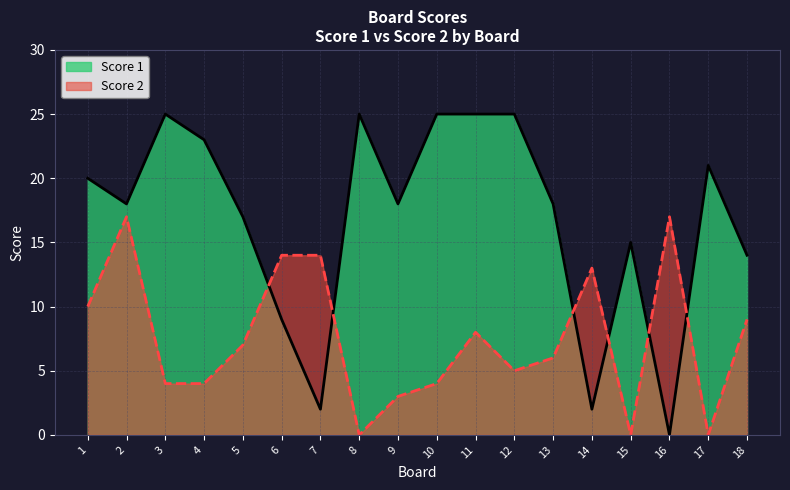

What is the difference between the second highest and minimum values in the Score 1 series?

25